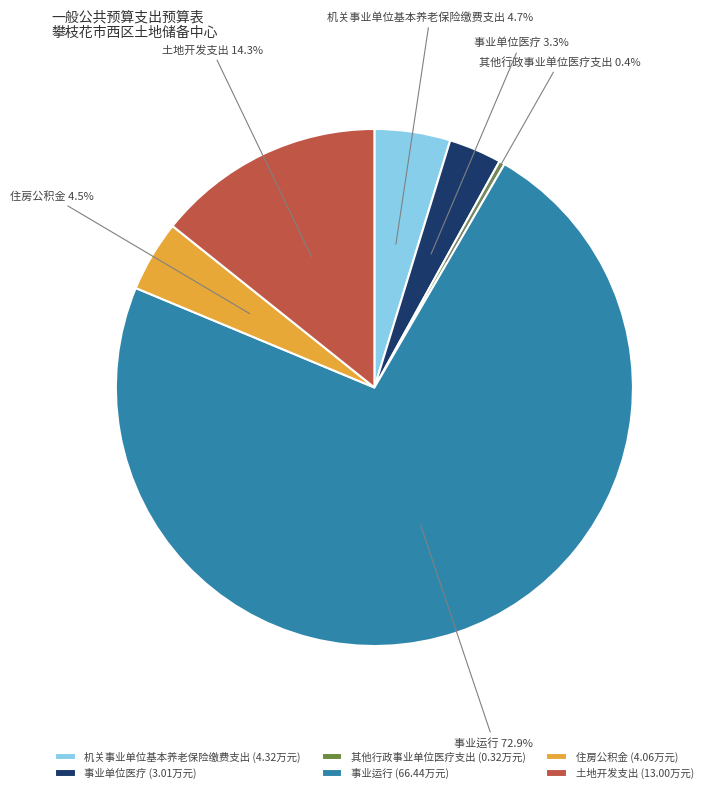

What portion of the pie excludes 机关事业单位基本养老保险缴费支出?

95.3%